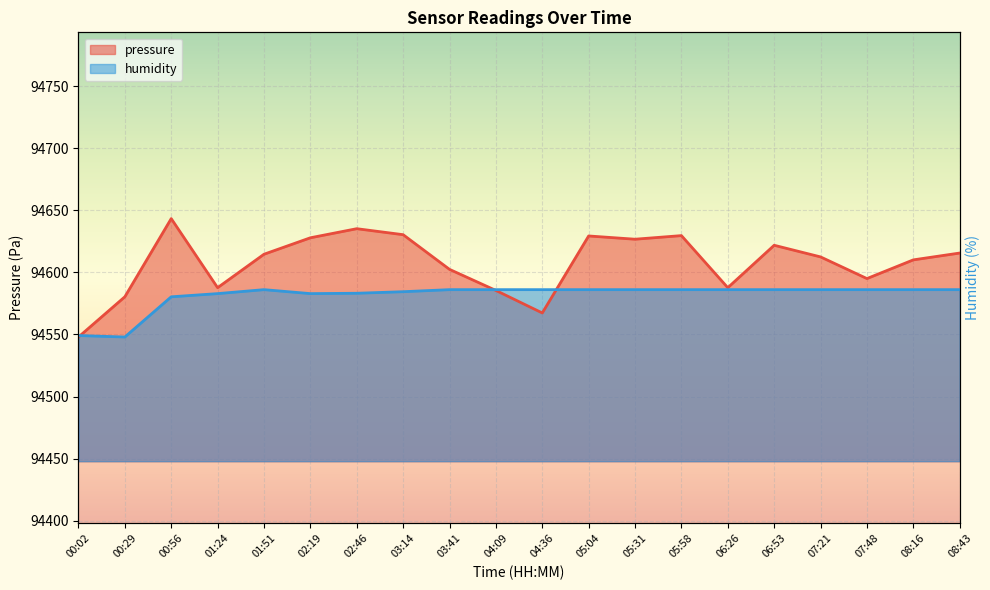

At which category is the sum across all series the highest?

00:56